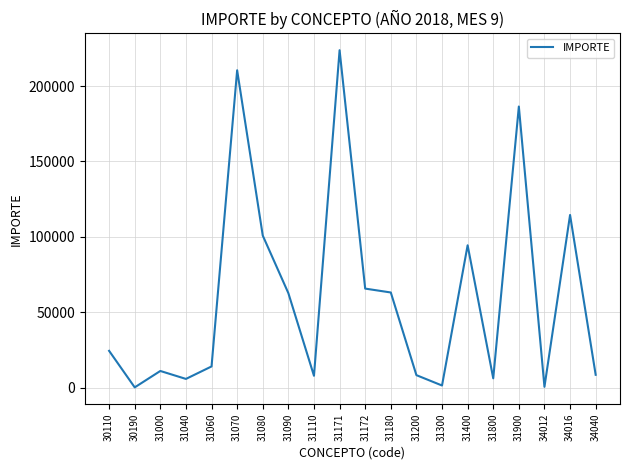

Which label corresponds to the largest value in the chart?

31171